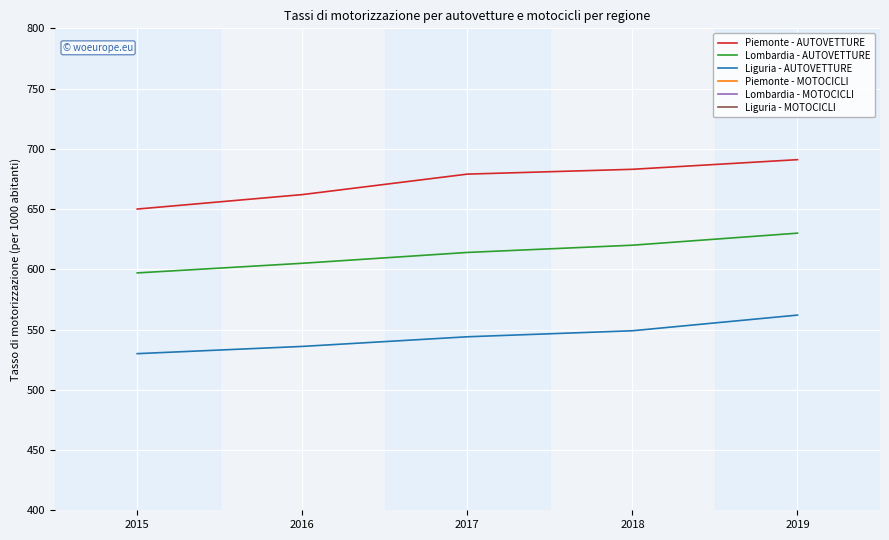

The Liguria - AUTOVETTURE series shows 562 at 2019. True or false?

True